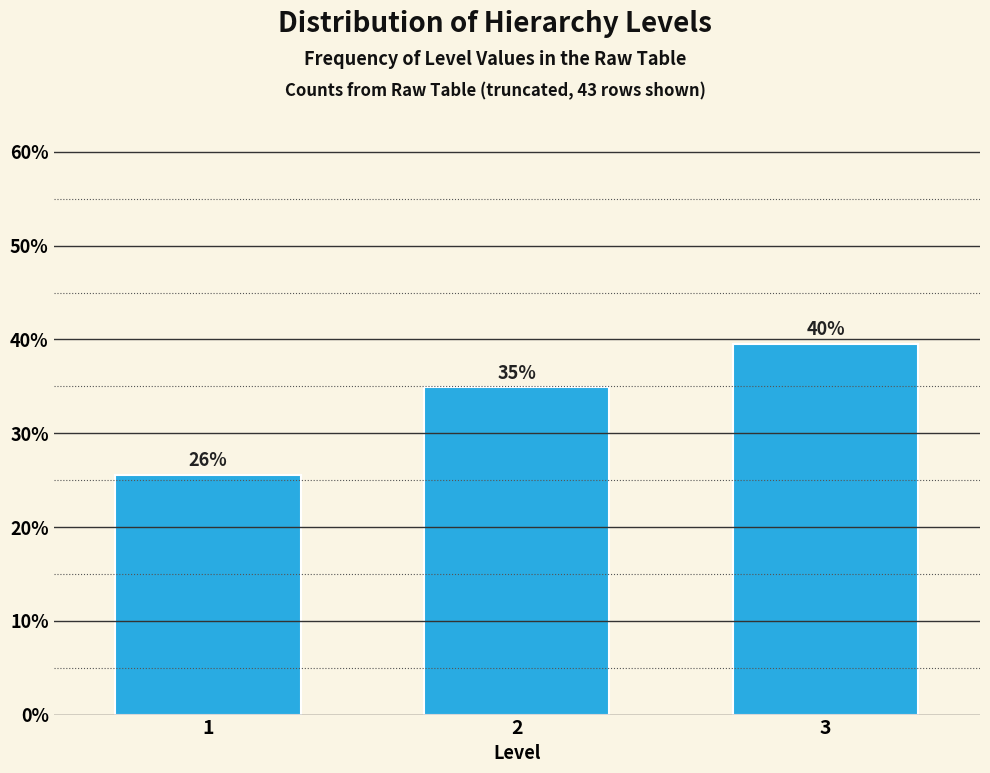

Does the chart contain any negative values?

No